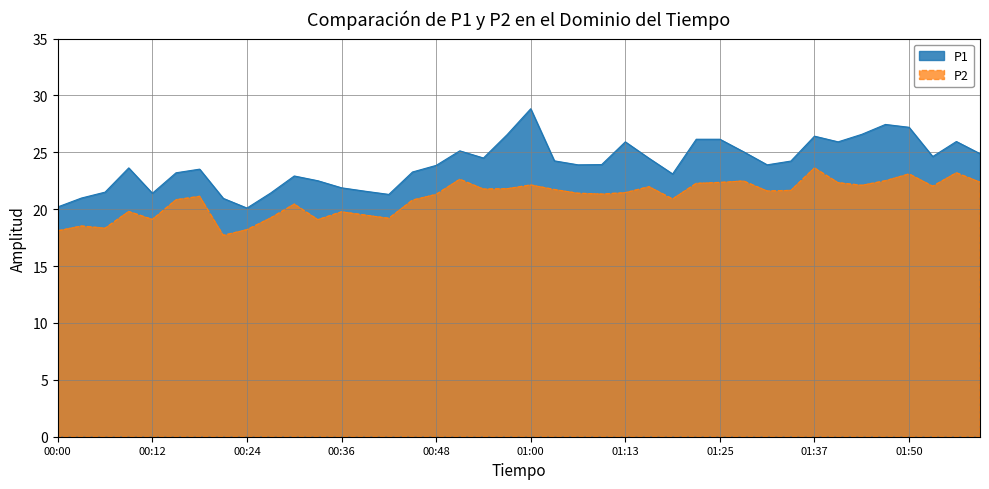

Which category has the lowest value in the P2 series?

00:21